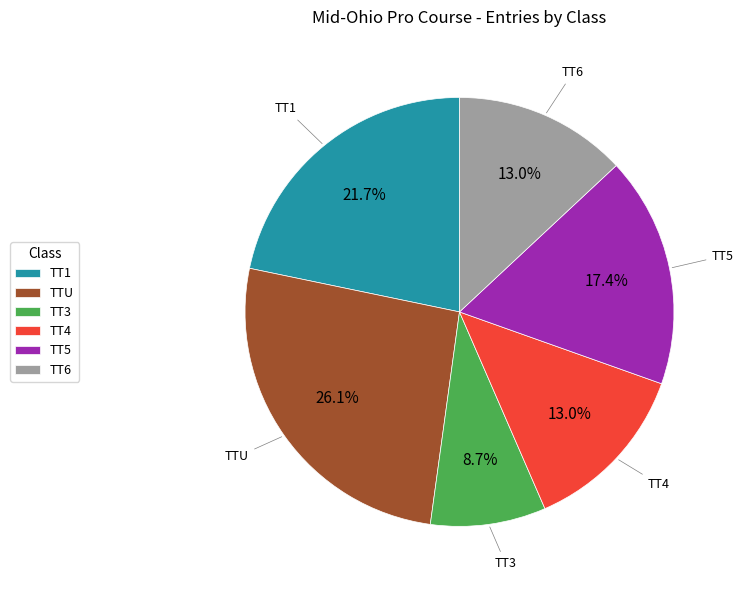

Does any single category account for the majority?

No